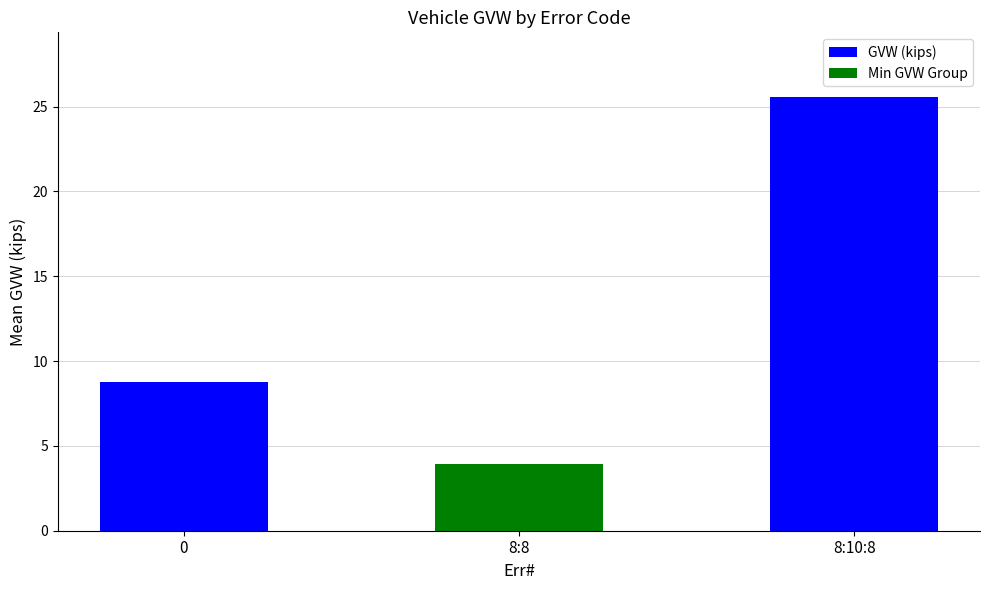

Reading left to right, what are all the values shown in this chart?

8.8	3.9	25.6